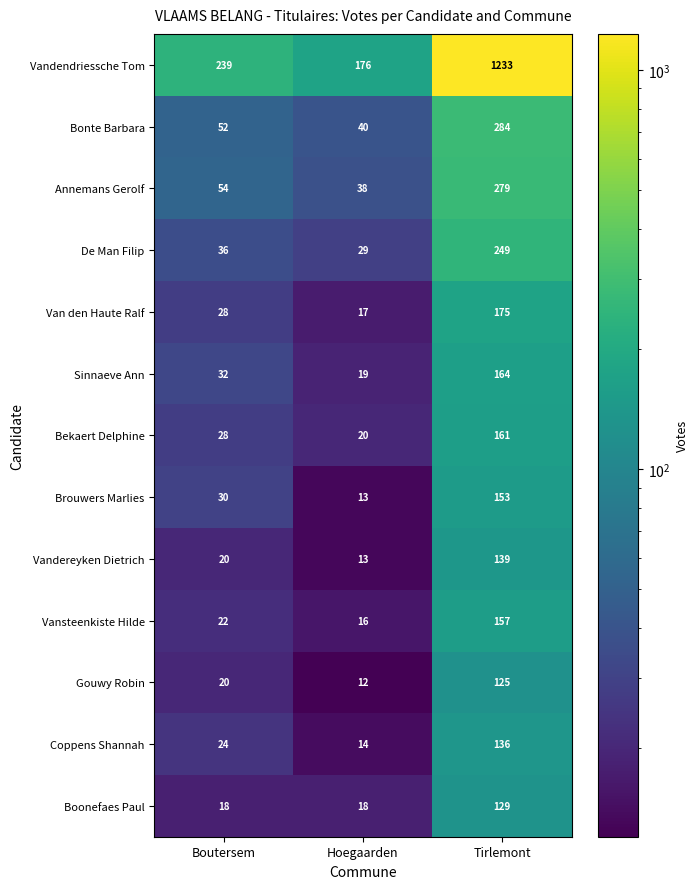

Which series has the largest total across all categories?

Vandendriessche Tom